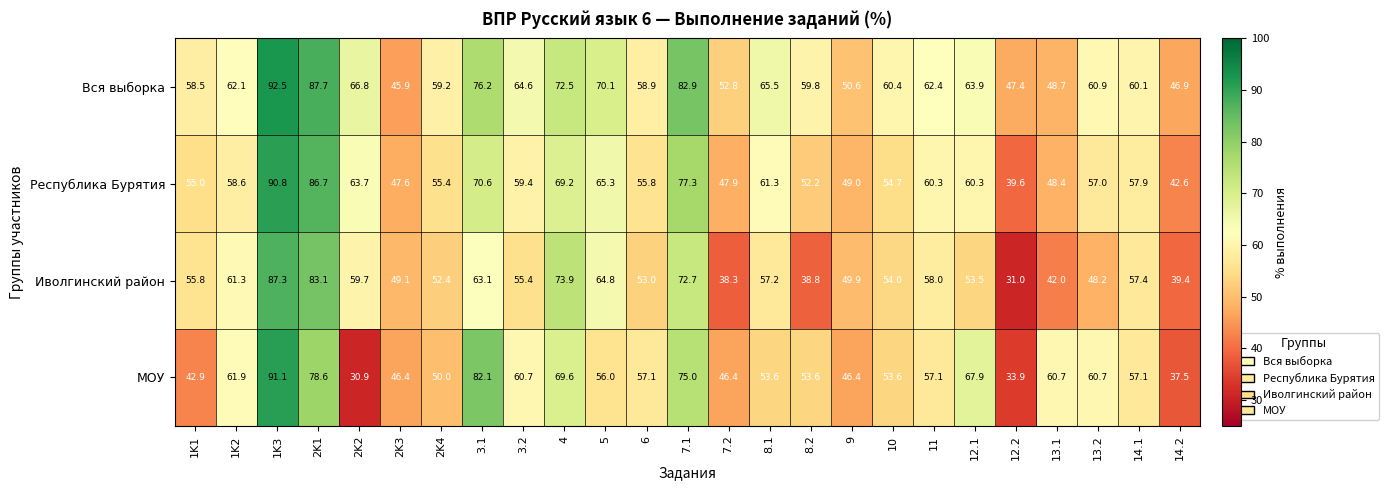

Is it true that Республика Бурятия equals 65.3 at 5?

True